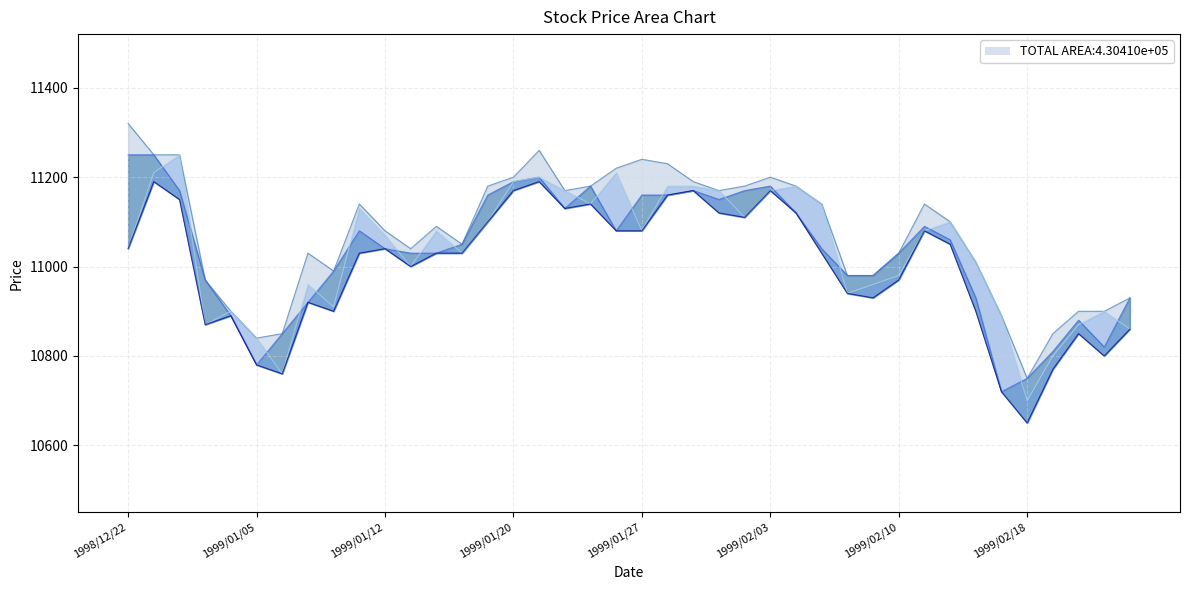

Reading left to right, list all the values displayed in this chart.

col_2 line: 11320	11250	11250	10970	10900	10840	10850	11030	10990	11140	11080	11040	11090	11050	11180	11200	11260	11170	11180	11220	11240	11230	11190	11170	11180	11200	11180	11140	10980	10980	11030	11140	11100	11010	10890	10750	10850	10900	10900	10930
col_4 line: 11250	11250	11170	10970	10890	10780	10850	10920	10990	11080	11040	11030	11030	11050	11160	11190	11200	11130	11180	11080	11160	11160	11170	11150	11170	11180	11120	11040	10980	10980	11030	11090	11060	10930	10720	10750	10810	10880	10820	10930
col_1 line: 11040	11210	11250	10870	10900	10840	10760	10960	10910	11130	11070	11000	11080	11030	11100	11190	11200	11170	11140	11210	11080	11180	11180	11170	11110	11170	11180	11140	10940	10960	10980	11080	11100	11010	10890	10700	10800	10870	10900	10860
col_3 line: 11040	11190	11150	10870	10890	10780	10760	10920	10900	11030	11040	11000	11030	11030	11100	11170	11190	11130	11140	11080	11080	11160	11170	11120	11110	11170	11120	11030	10940	10930	10970	11080	11050	10900	10720	10650	10770	10850	10800	10860